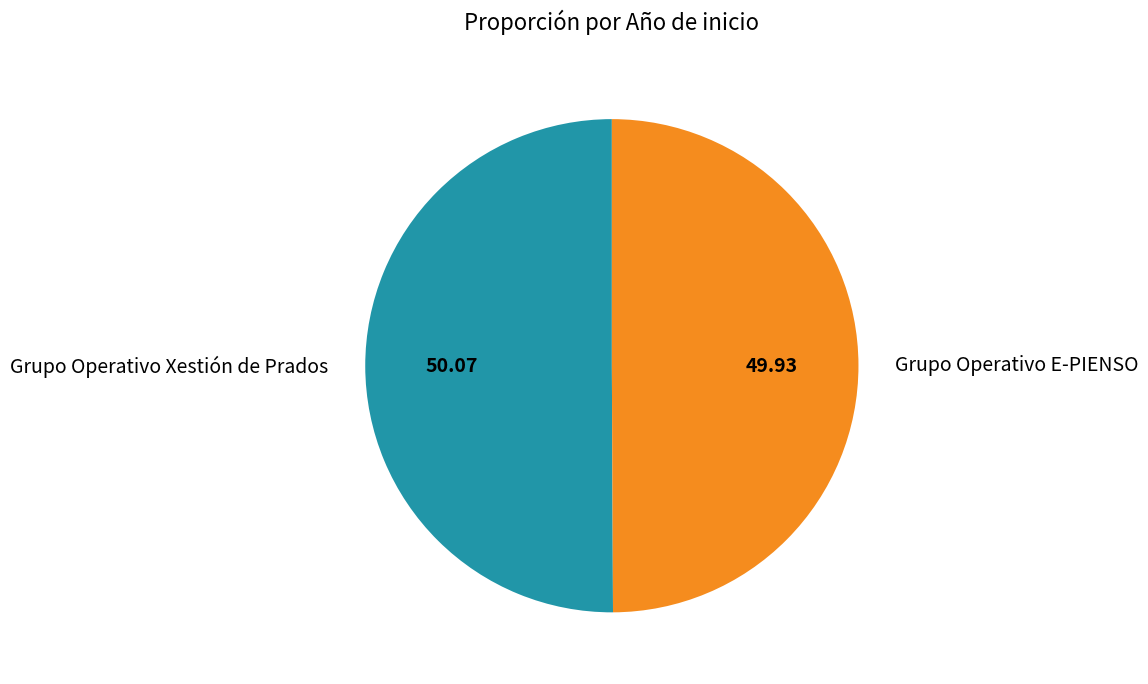

Is the sum of Grupo Operativo Xestión de Prados and Grupo Operativo E-PIENSO greater than half?

Yes